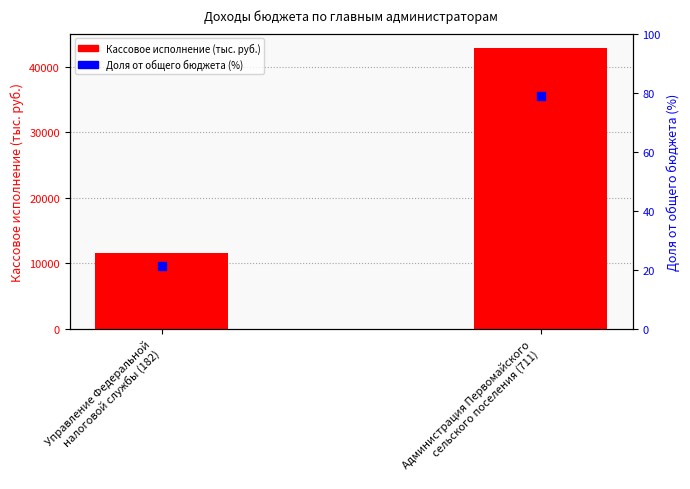

Which series has the largest total across all categories?

Кассовое исполнение (тыс. руб.)